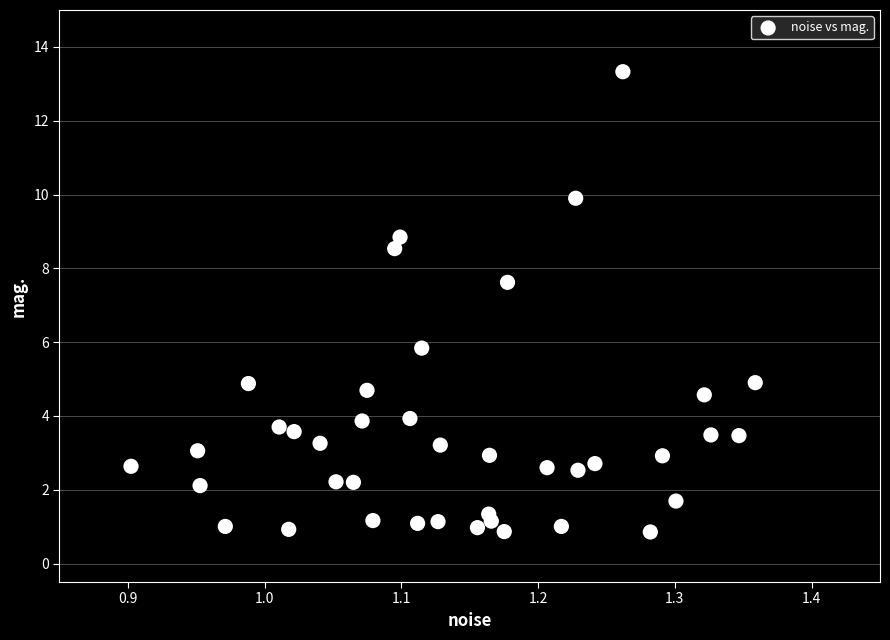

What Y value in the scatter plot is closest to 7?

7.6